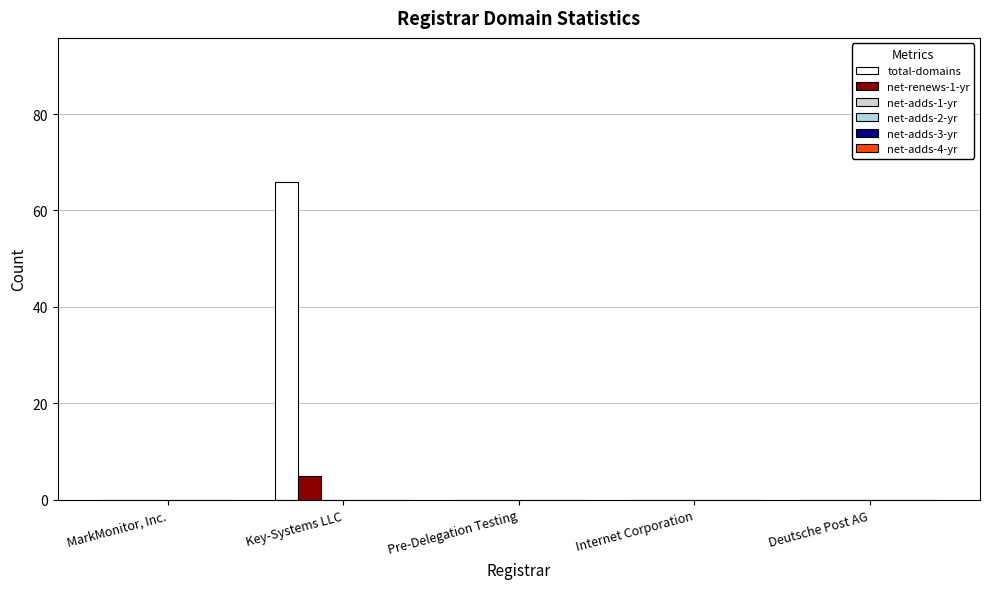

How many data points does each series have?

5